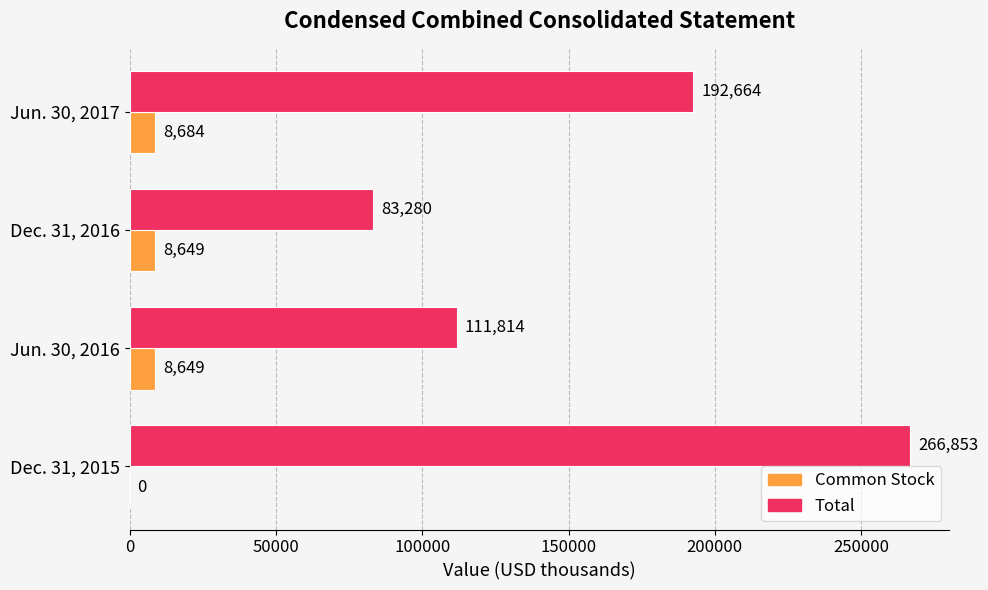

What is the sum of the Total values at Jun. 30, 2016 and Jun. 30, 2017?

304478